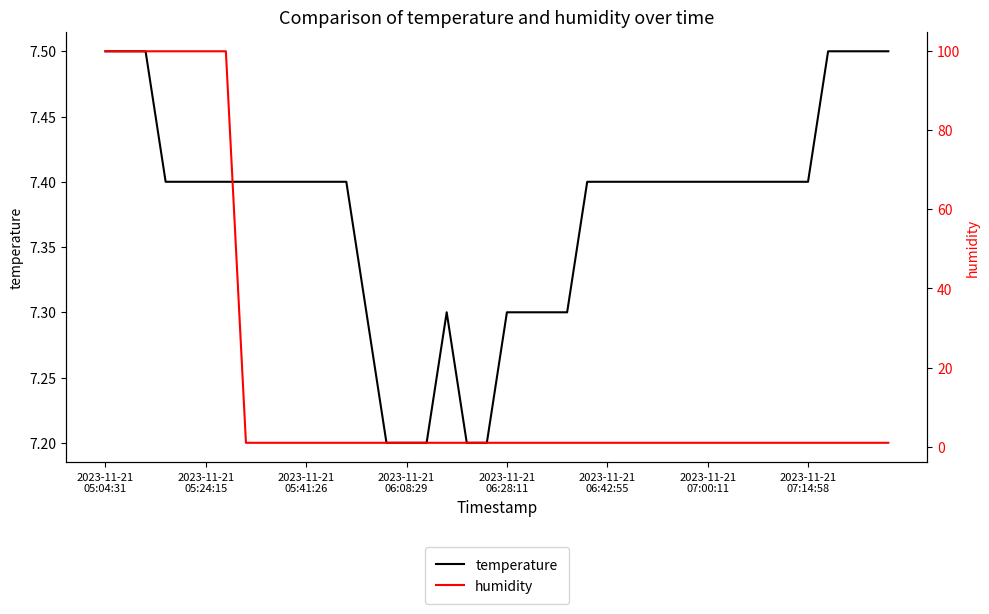

What is the maximum value shown in the chart?

99.9